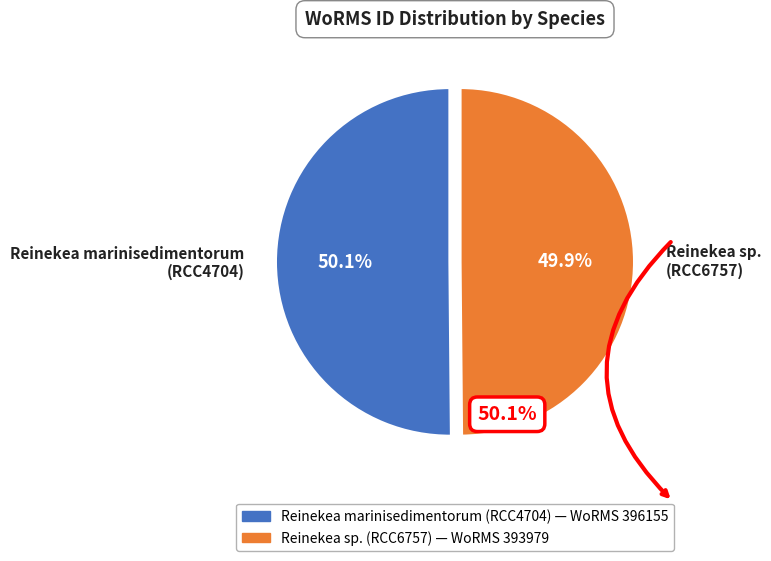

Approximately how many times larger is the value at Reinekea sp. (RCC6757) compared to Reinekea marinisedimentorum (RCC4704)?

1.0